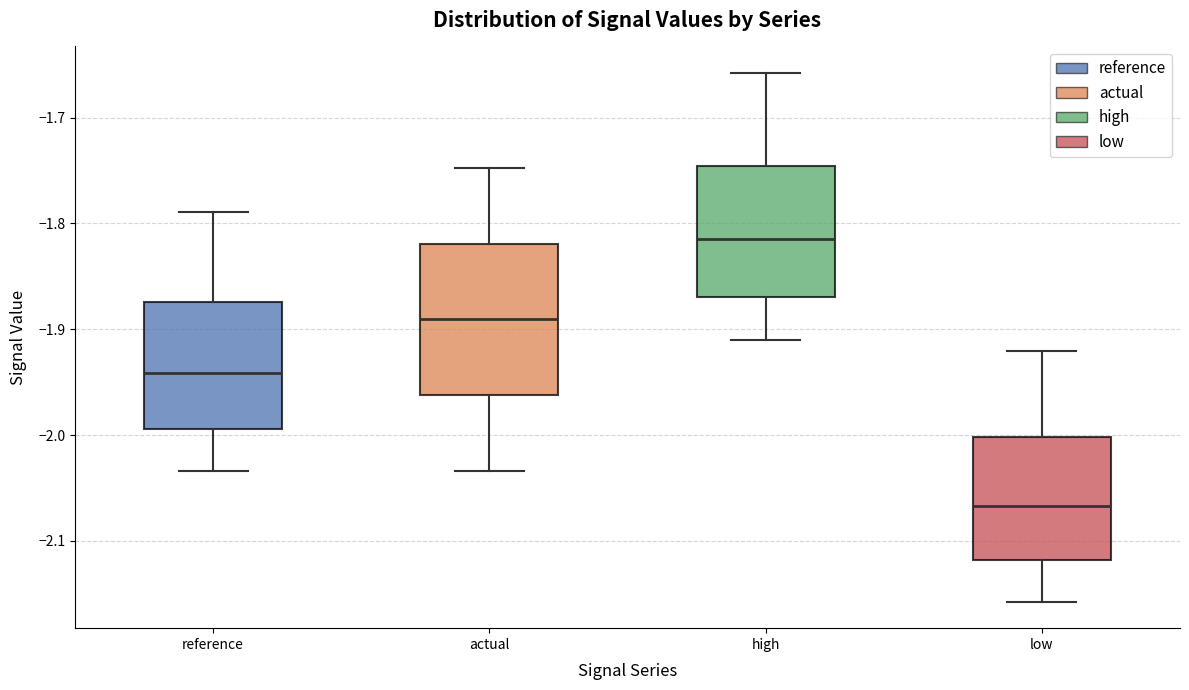

Which box's median line is the highest?

high